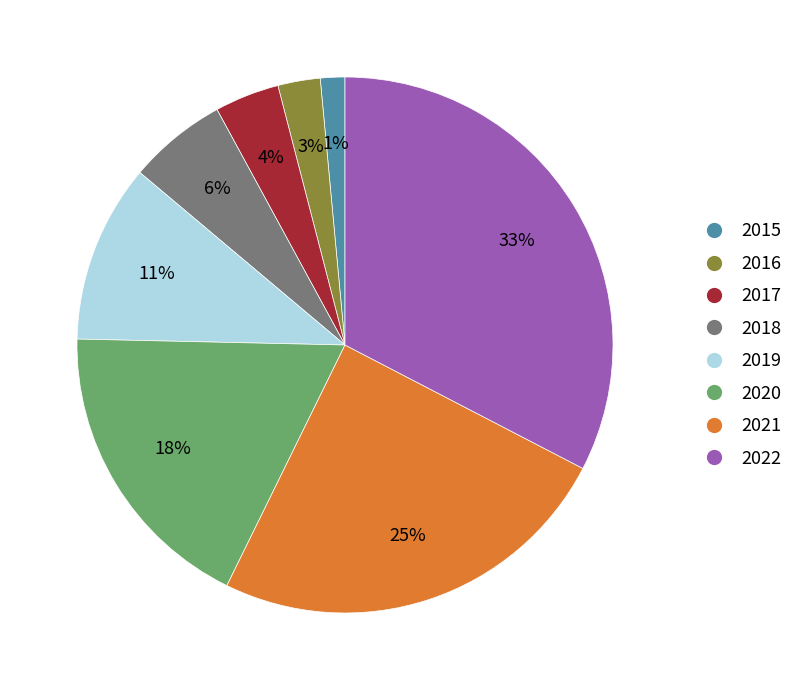

What is the largest slice in the pie chart?

2022